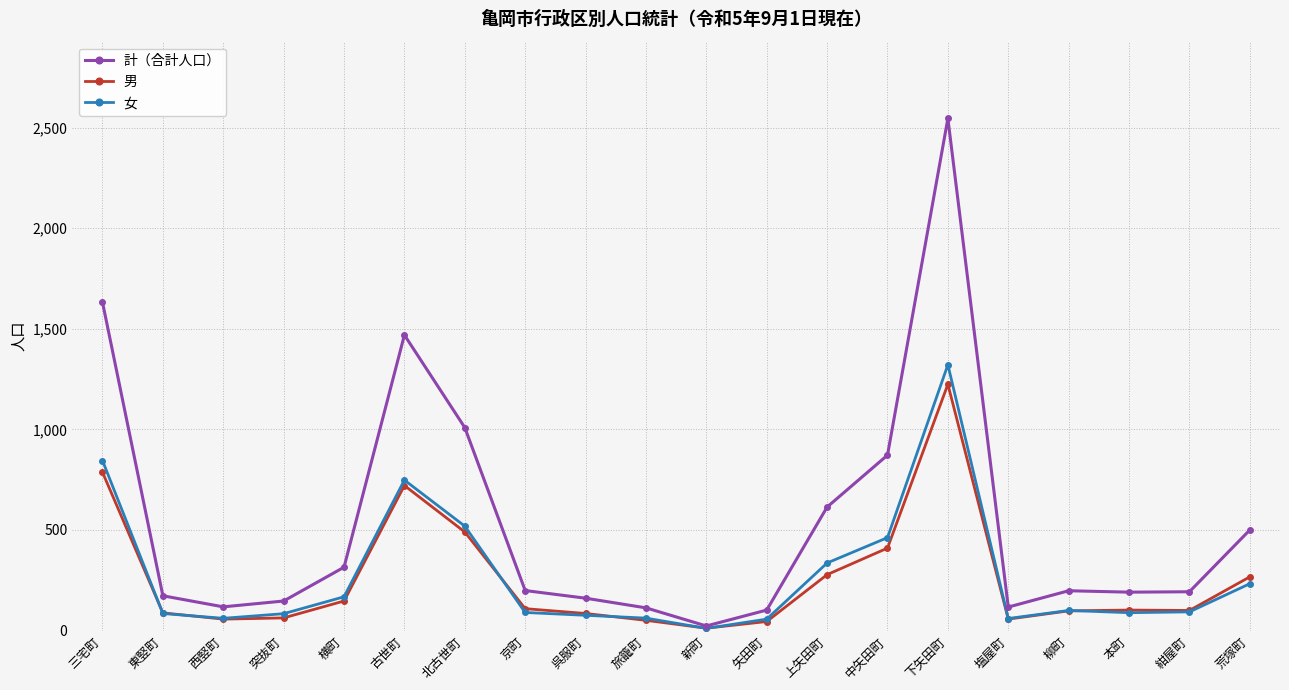

Is the value of 計（合計人口） at 上矢田町 greater than the value of 男 at 紺屋町?

Yes